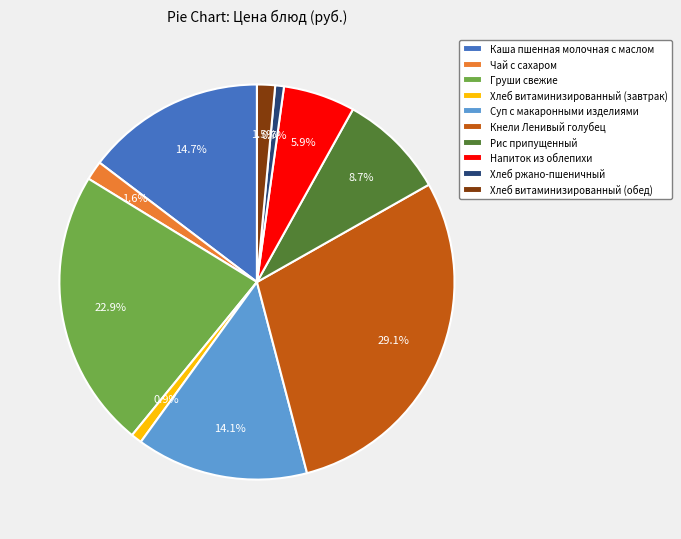

What percentage do Напиток из облепихи and Хлеб ржано-пшеничный together represent?

6.6%